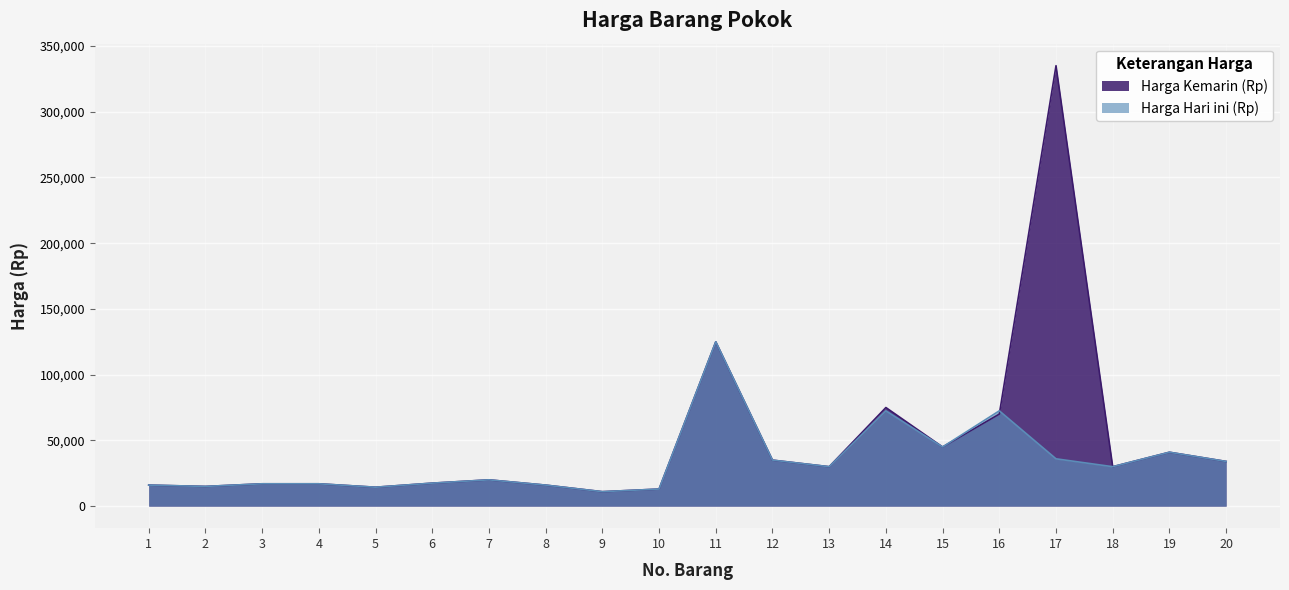

How many distinct data groups are displayed?

2